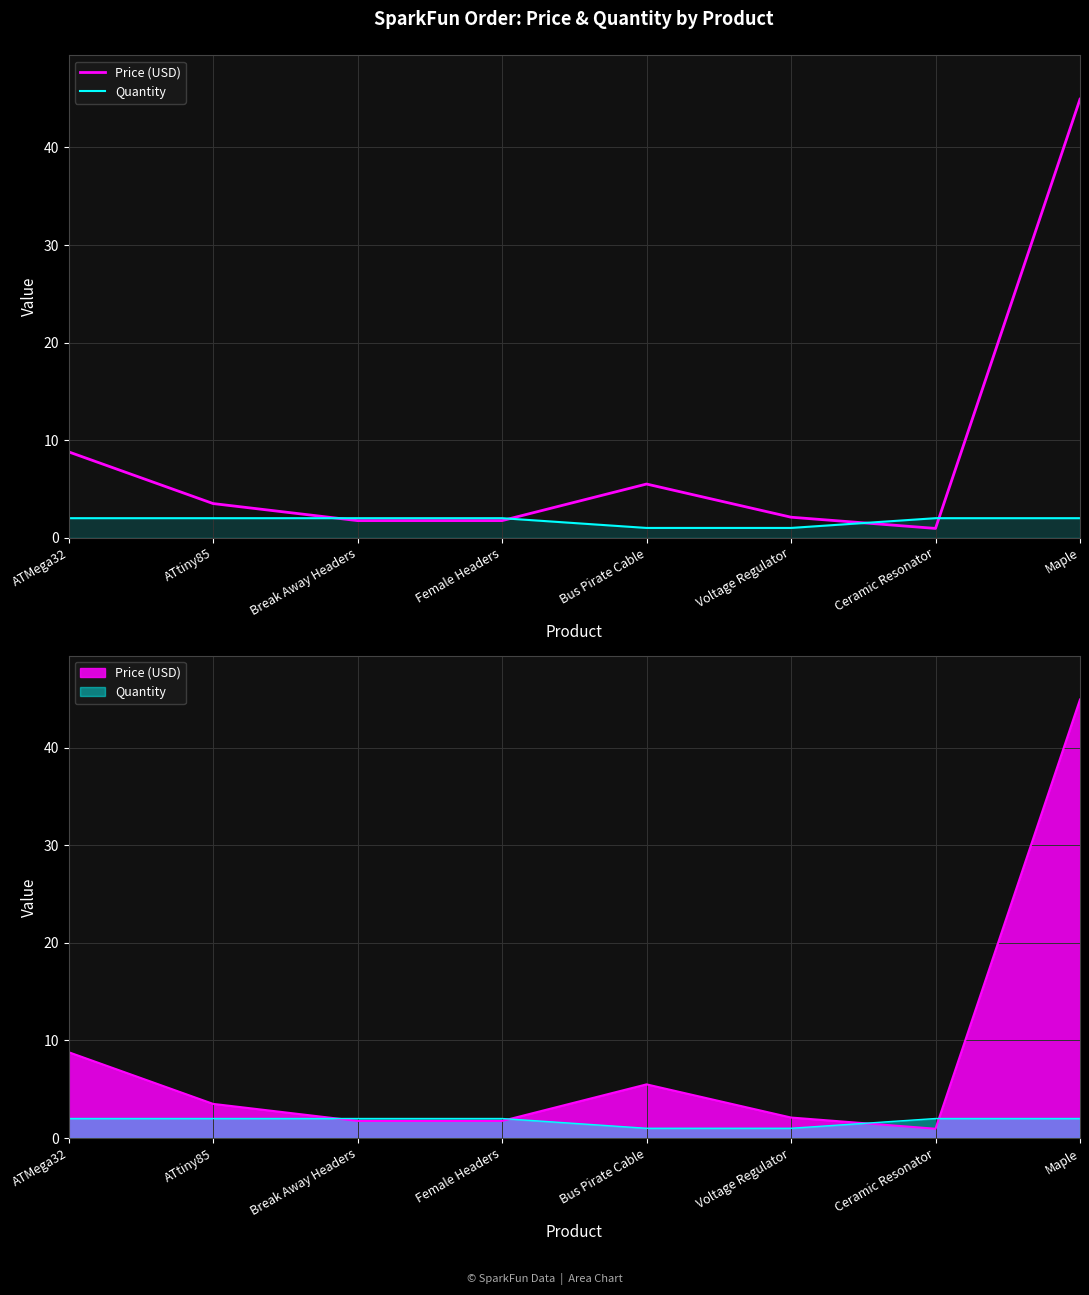

What is the spread (max minus min) of values at Bus Pirate Cable?

4.5